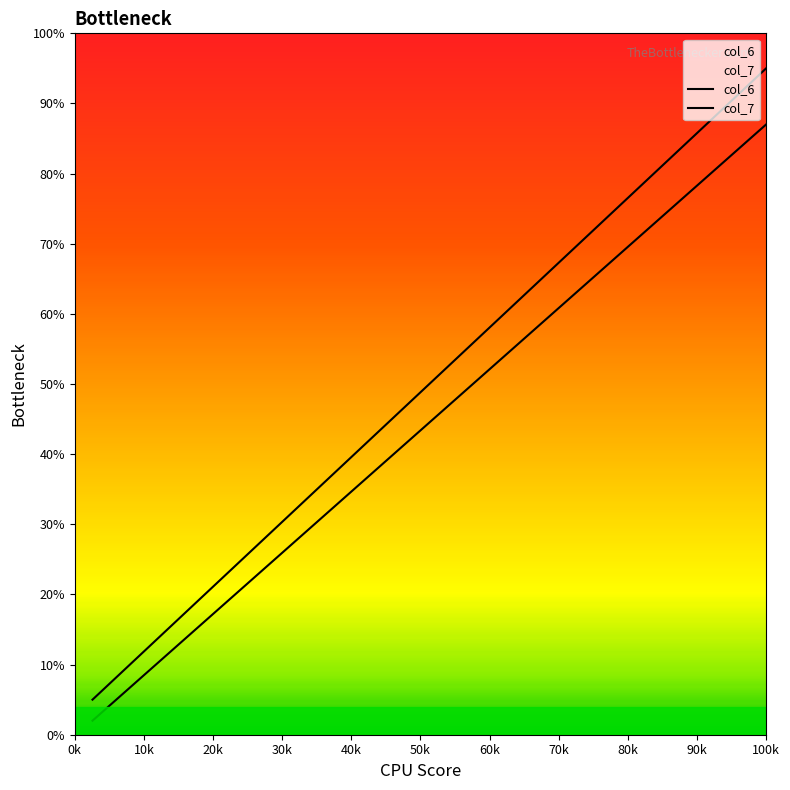

The value of col_7 at 14 is 56.6. True or false?

False